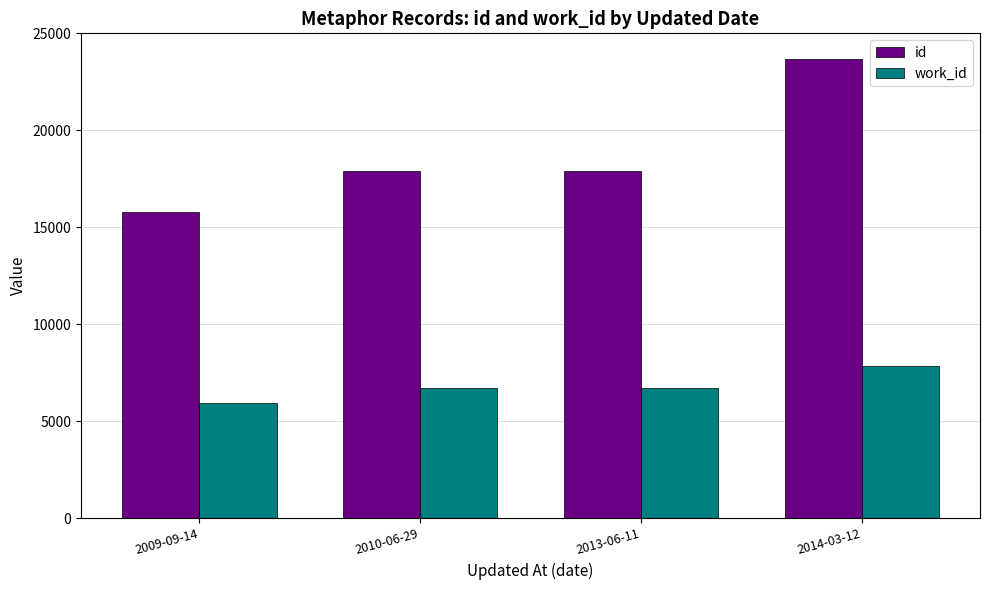

The value of work_id at 2013-06-11 is 11108. True or false?

False